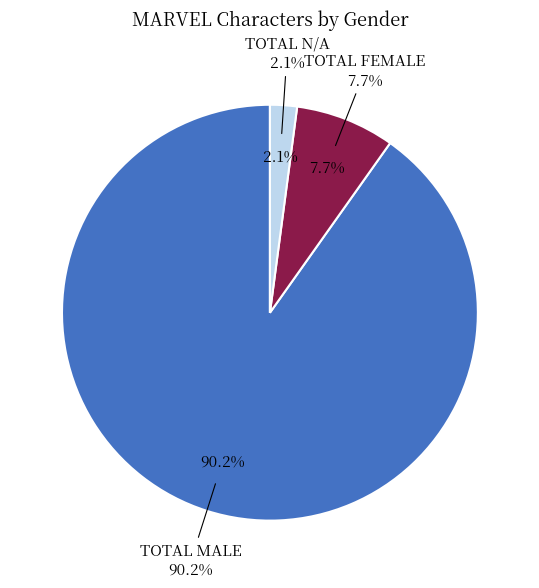

What is the change in value from TOTAL MALE to TOTAL FEMALE?

-3900